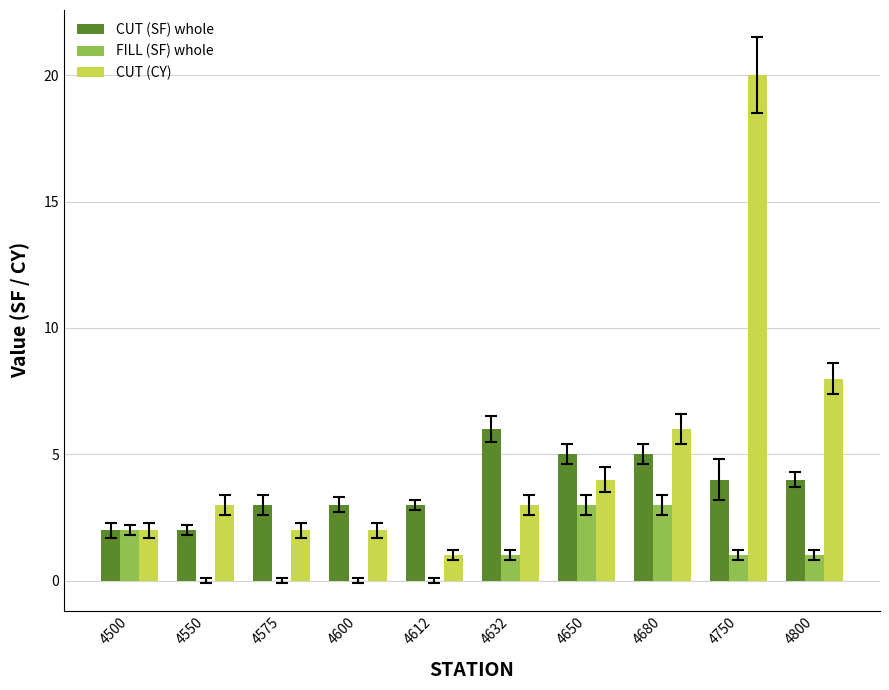

Which category has the highest value in the CUT (SF) whole series?

4632